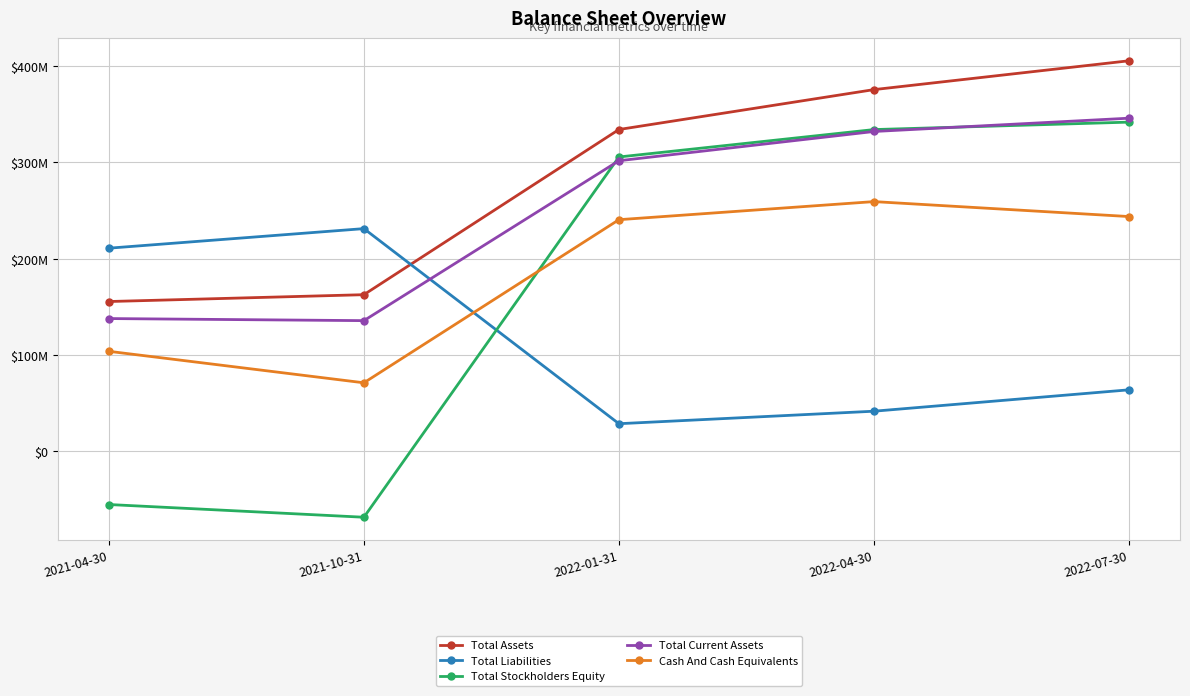

At which category does Total Stockholders Equity reach its first local valley?

2021-10-31